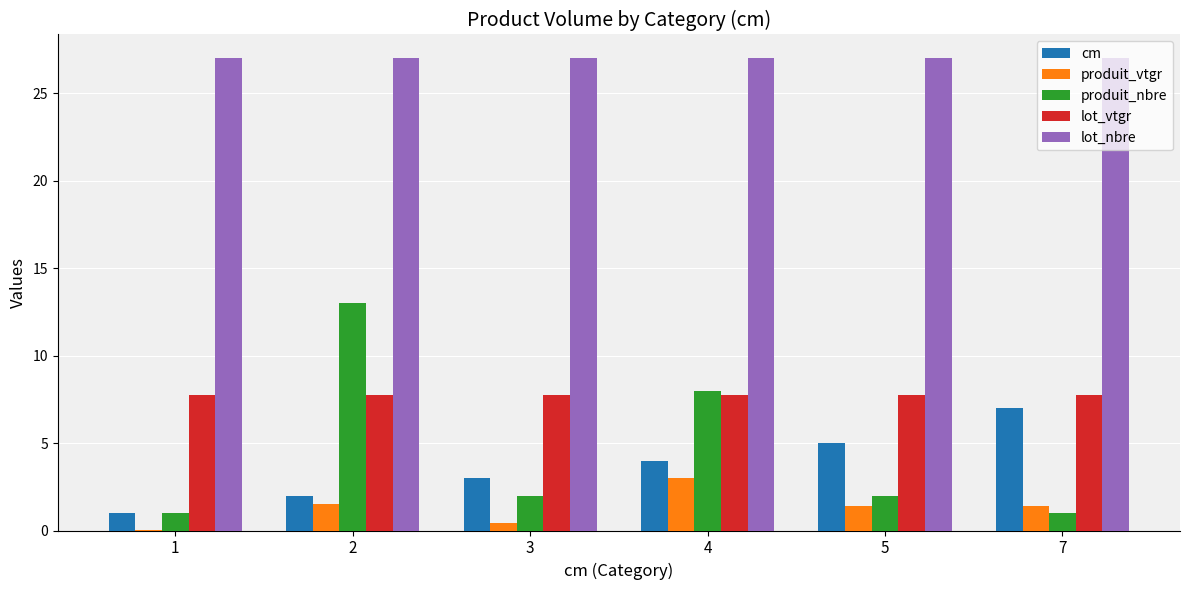

What is the highest value of the produit_vtgr series?

3.0